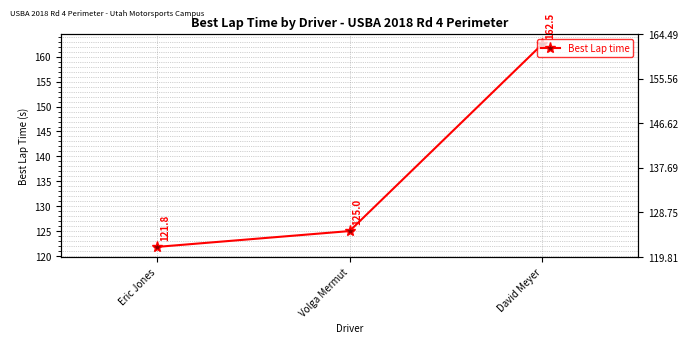

What is the average value?

136.4